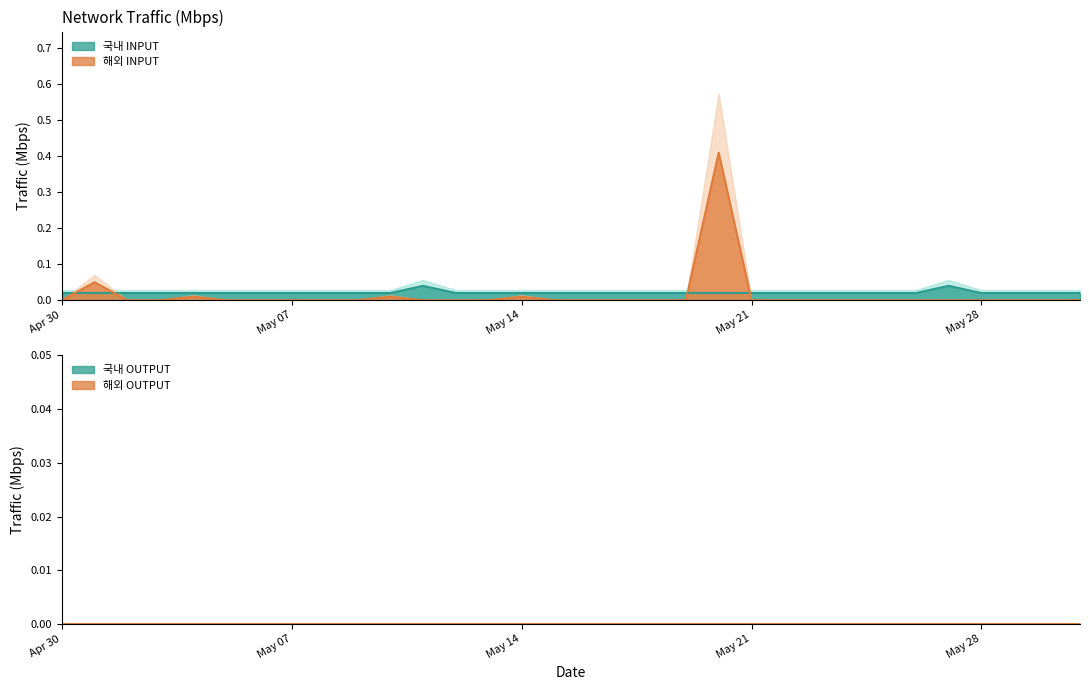

True or false: 국내 INPUT and 해외 INPUT intersect in this chart.

True